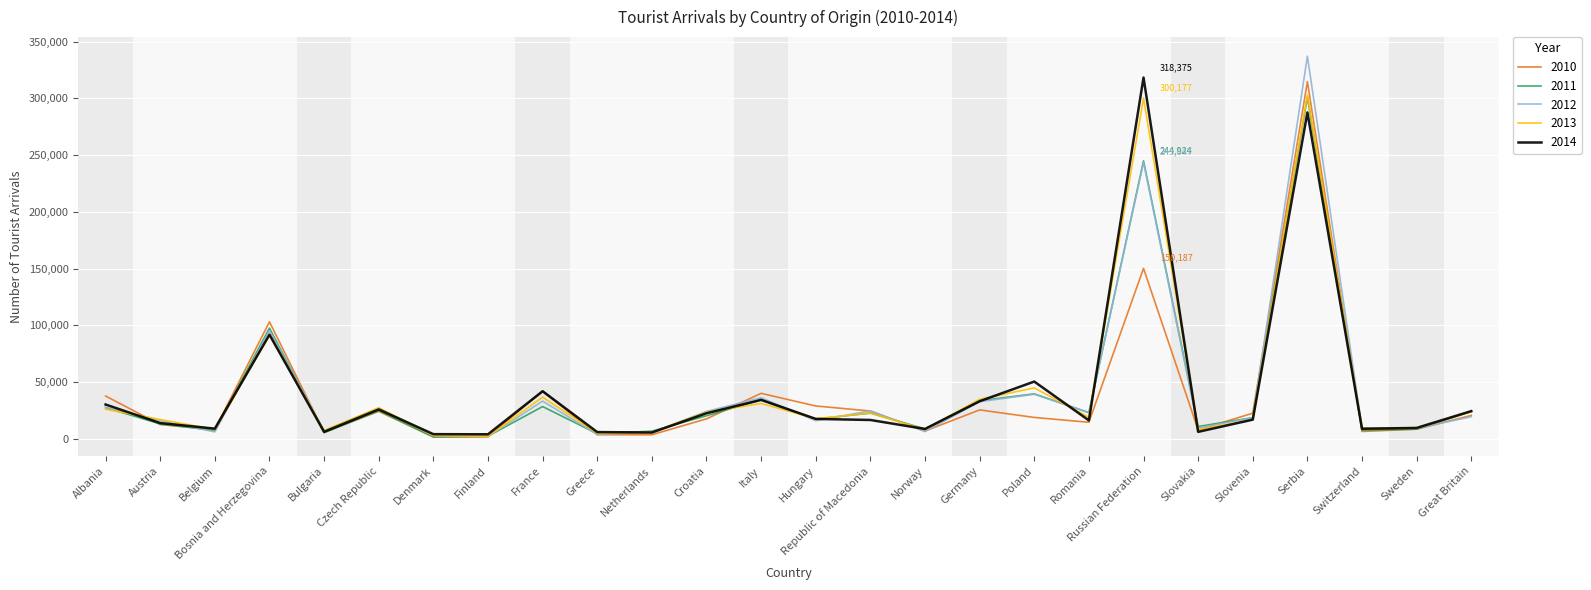

Is it true that 2010 equals 25379 at Germany?

True